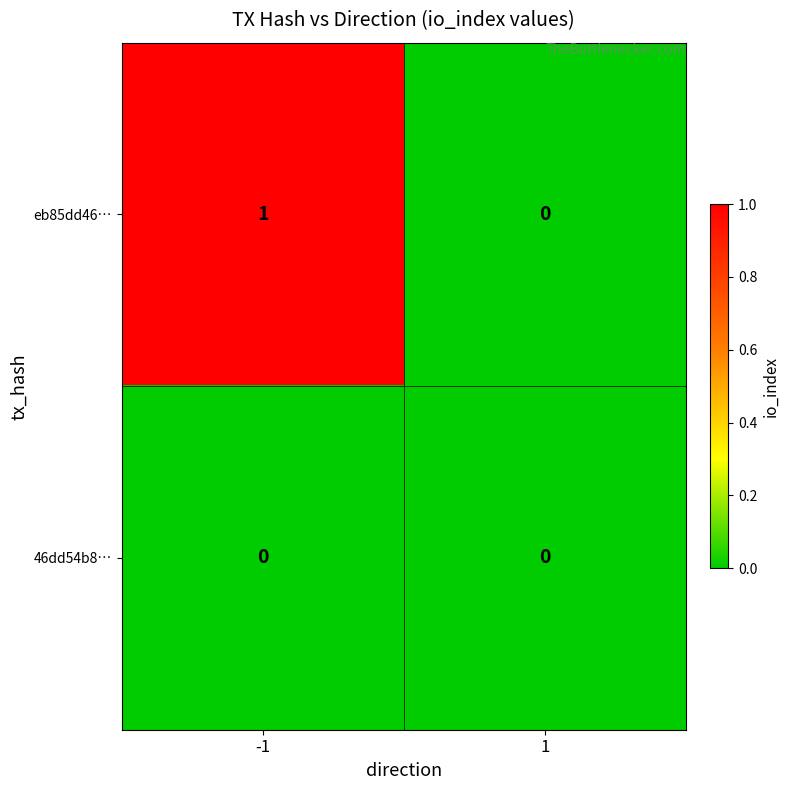

Rank the series by their maximum value, from lowest to highest.

46dd54b8…, eb85dd46…